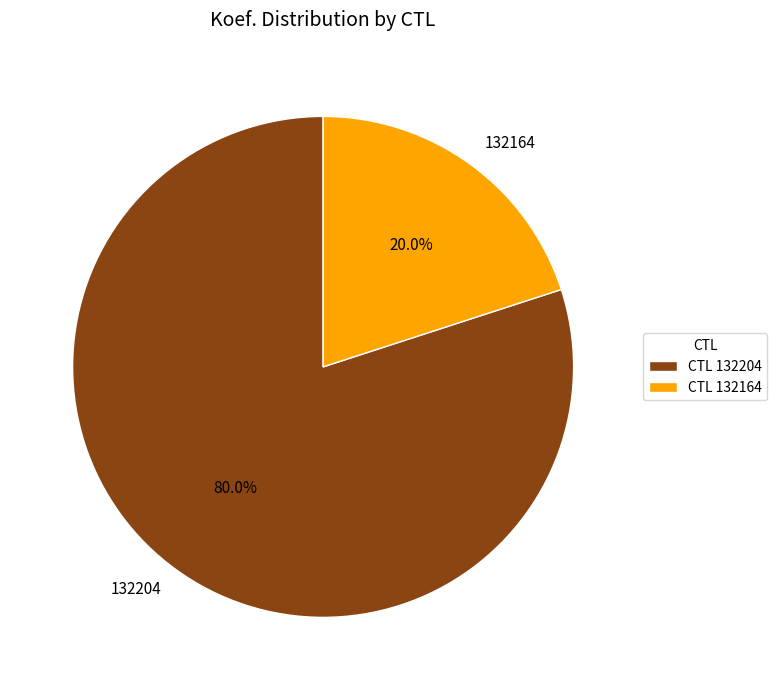

Which category has the smallest portion of the pie?

132164